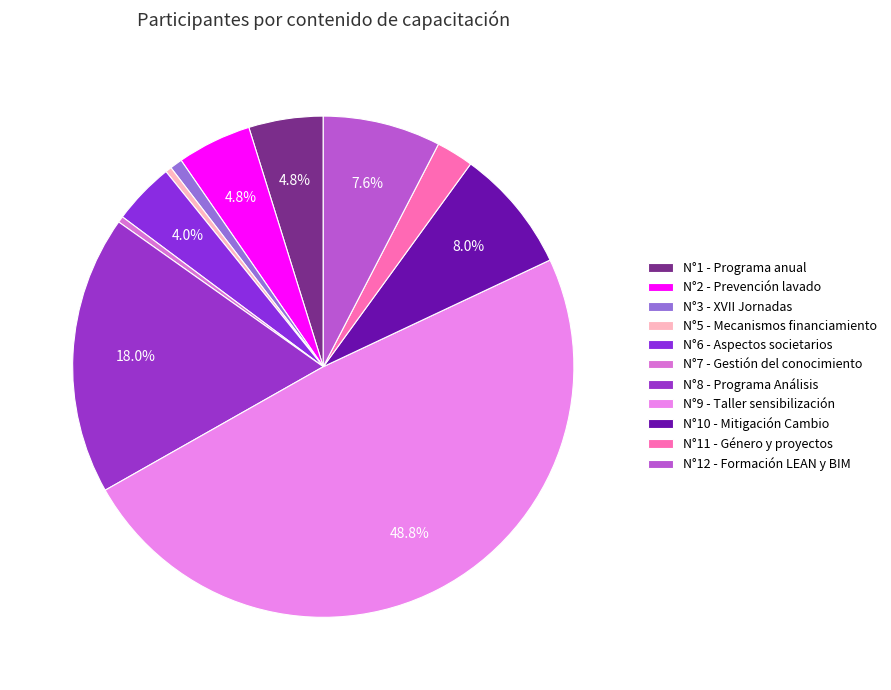

To the nearest percent, what is the average slice percentage?

9%